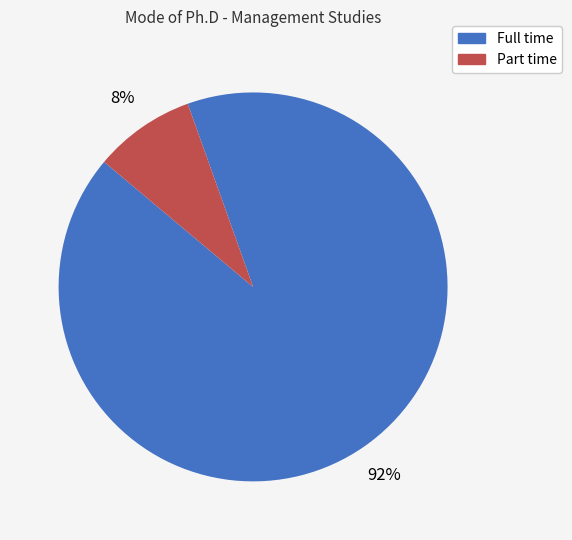

To the nearest percent, what is the average slice percentage?

50%